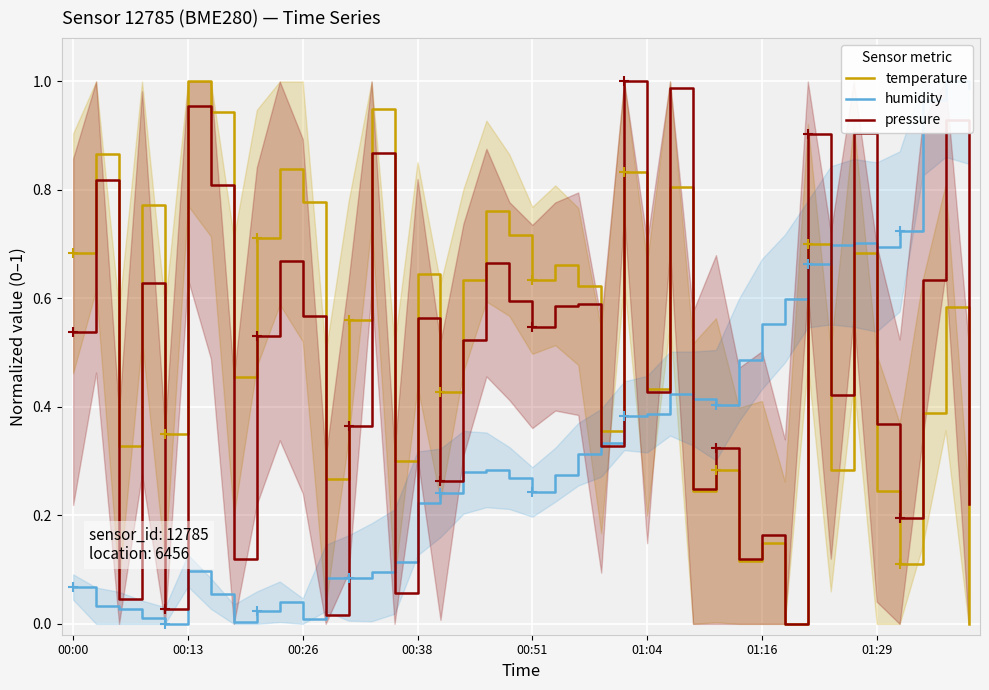

What is the value of the humidity point at the 32nd from the left?

0.6